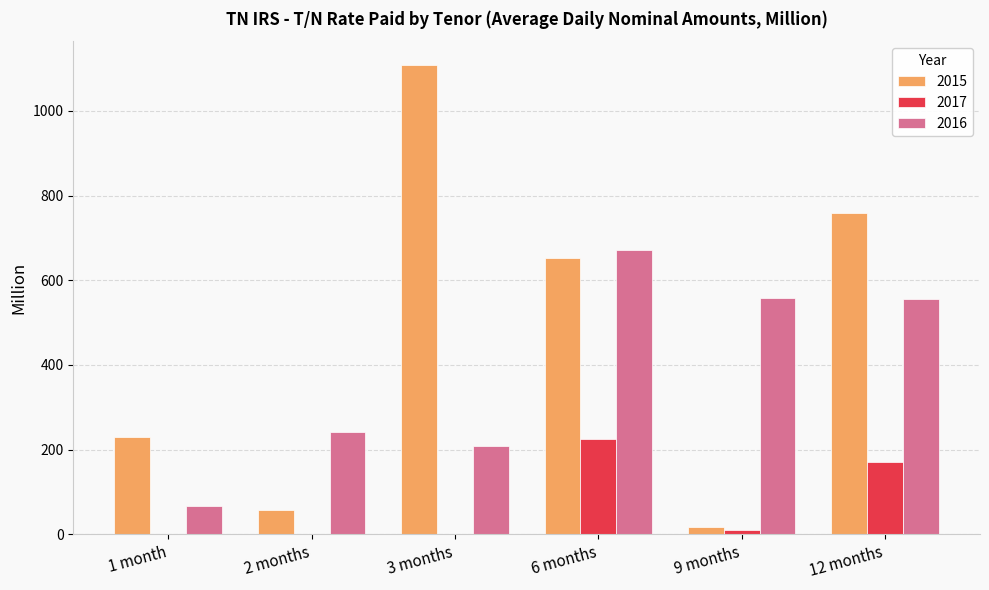

Where is 2017 nearest to the value 113?

12 months